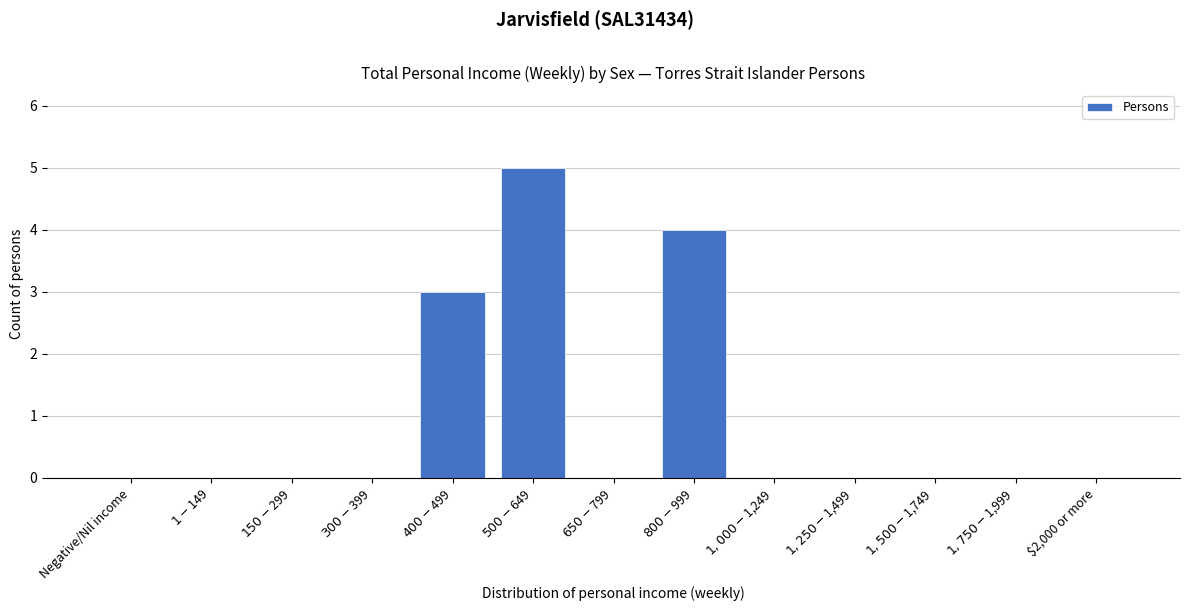

What is the maximum value shown in the chart?

5